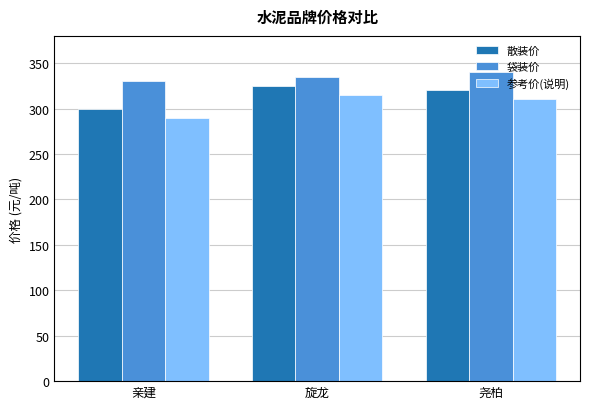

How many bars are there in each group?

3